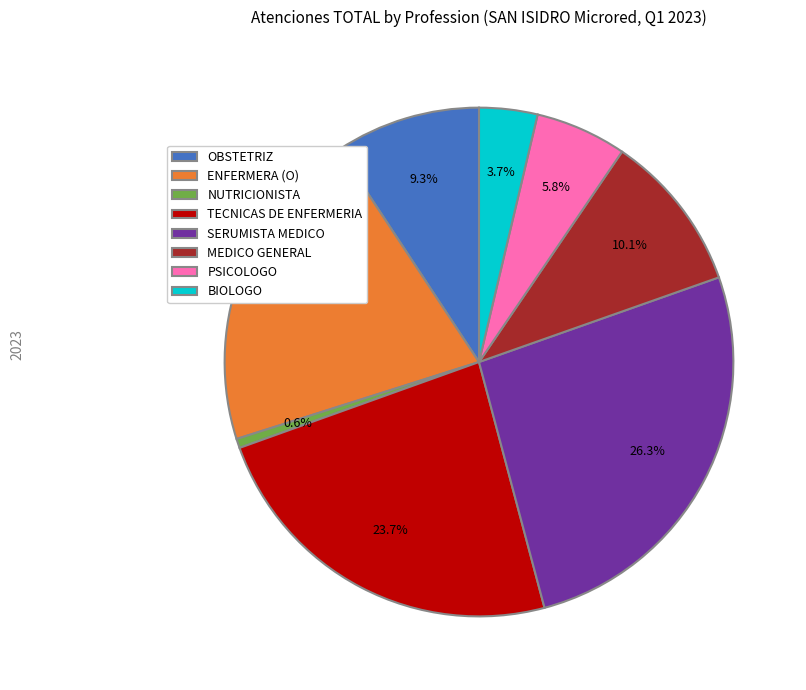

What percentage is the TECNICAS DE ENFERMERIA slice, to the nearest percent?

24%